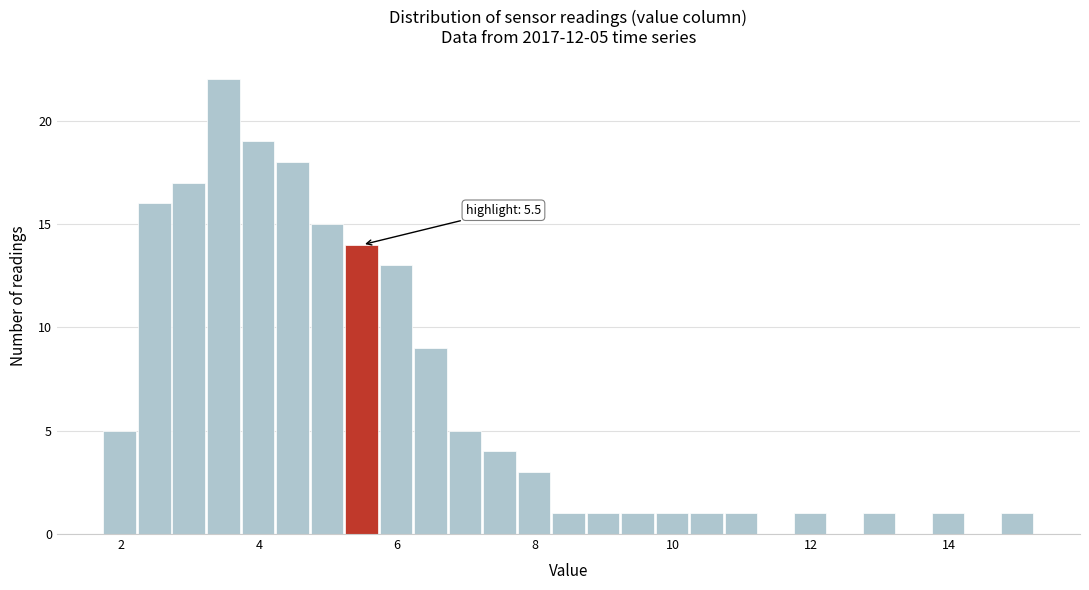

Around what value on the x-axis is the tallest bar? Give the approximate position of its centre, as read against the axis.

3.4